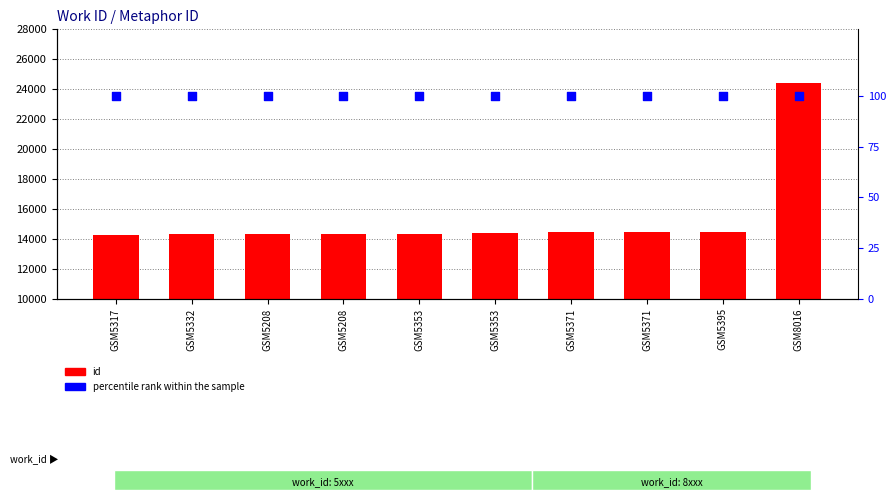

At which category is the sum across all series the highest?

GSM8016